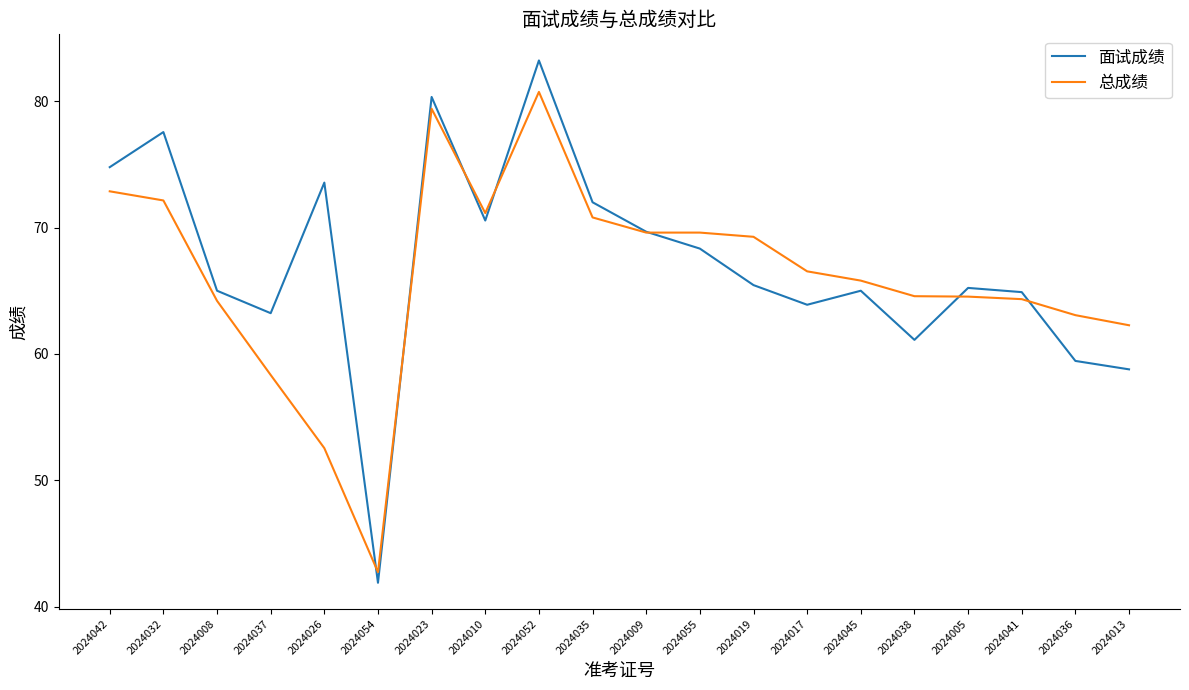

What position from the right is 2024035?

11